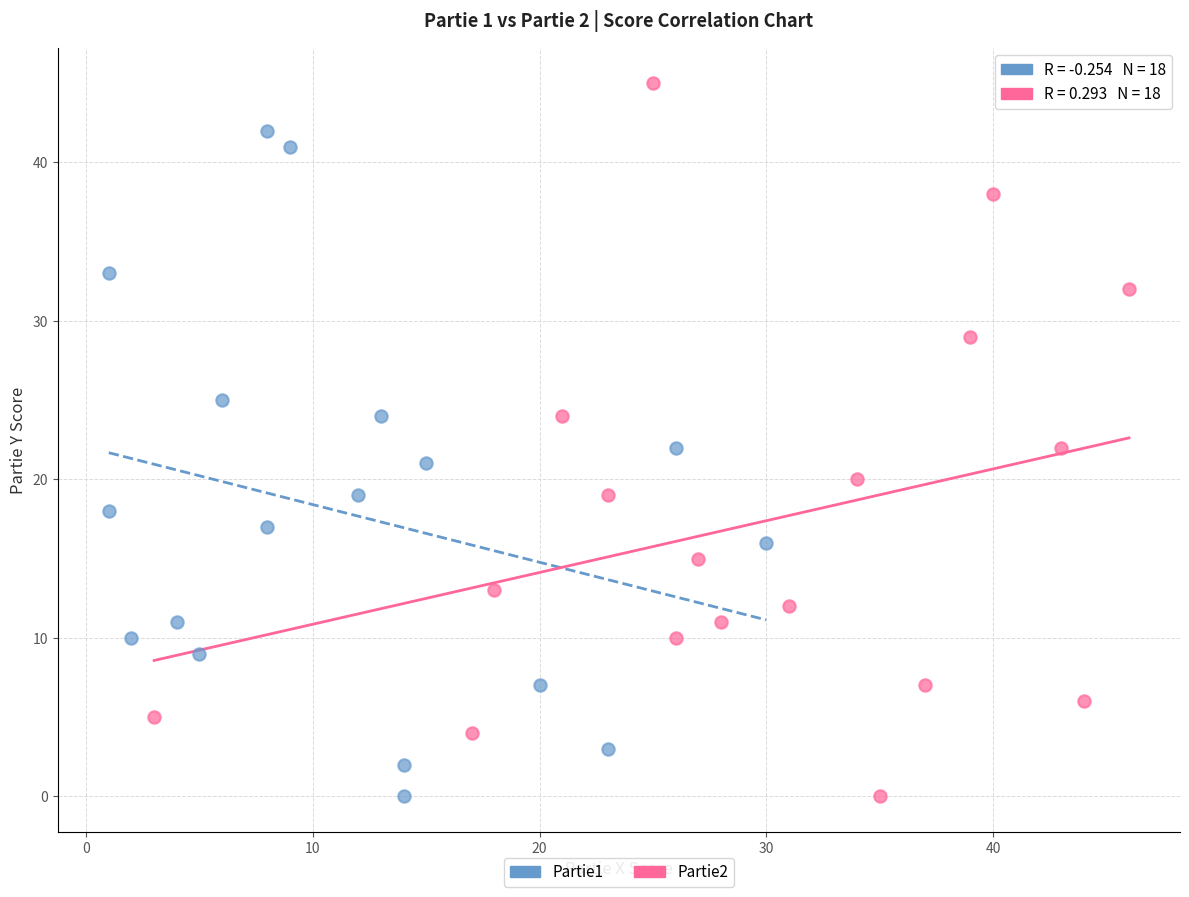

Which series reaches the maximum Y coordinate?

Partie2